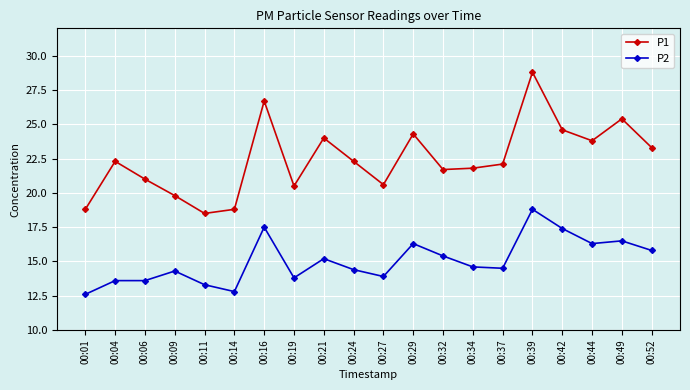

Which series has the widest spread of values?

P1